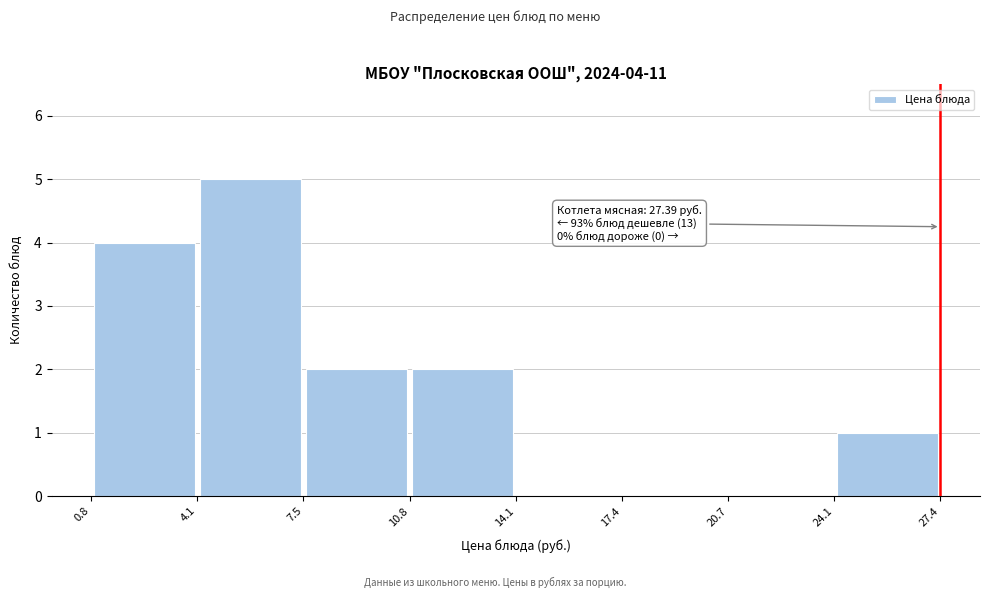

Over which range of the x-axis is the bar tallest?

4.1 to 7.5